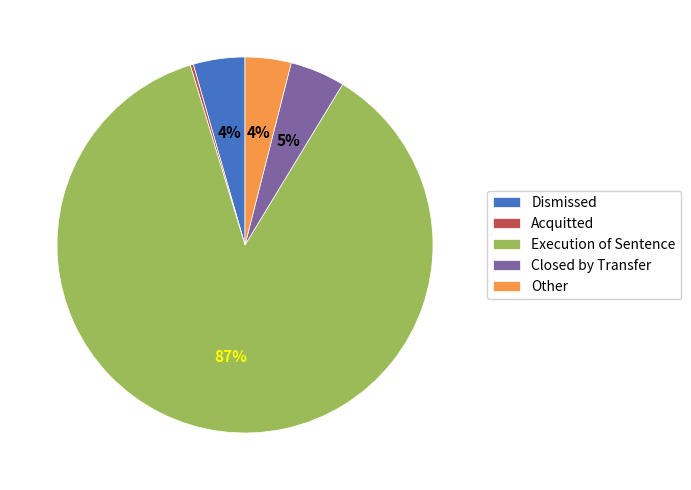

Which category has the biggest portion of the pie?

Execution of Sentence